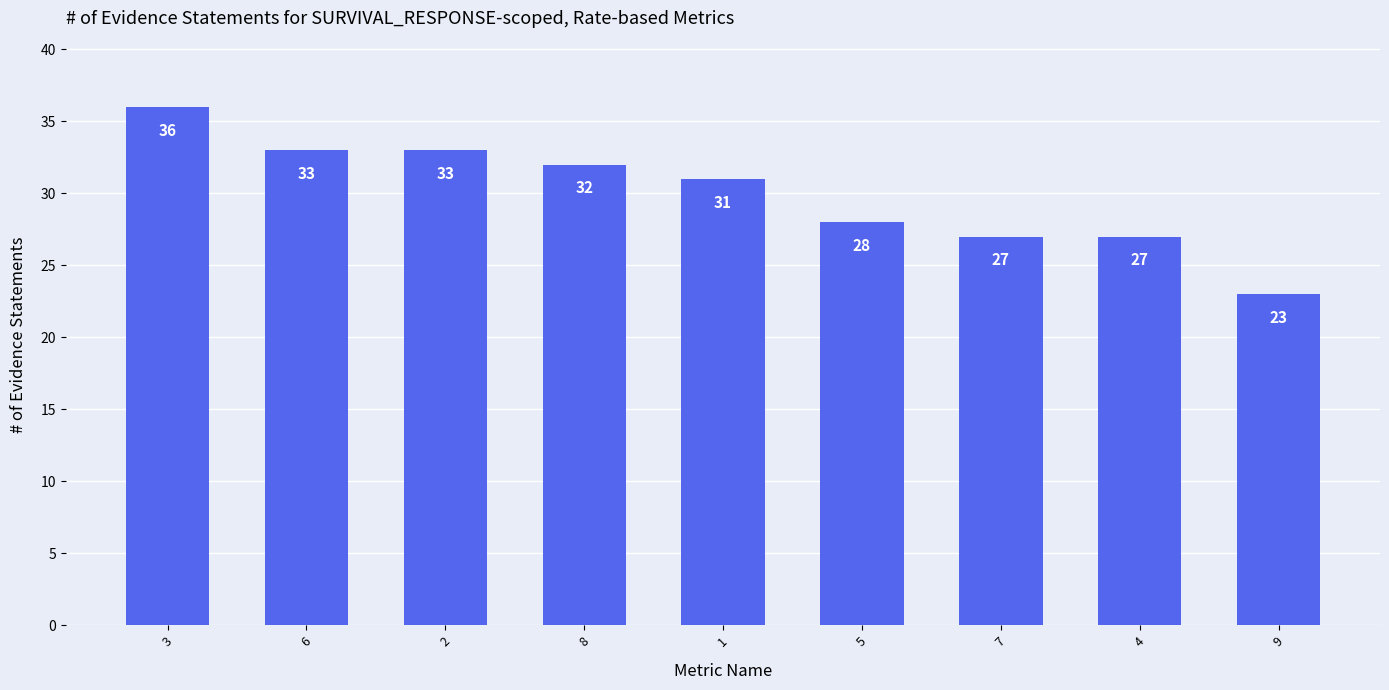

The chart shows a value of 32 at 8. True or false?

True